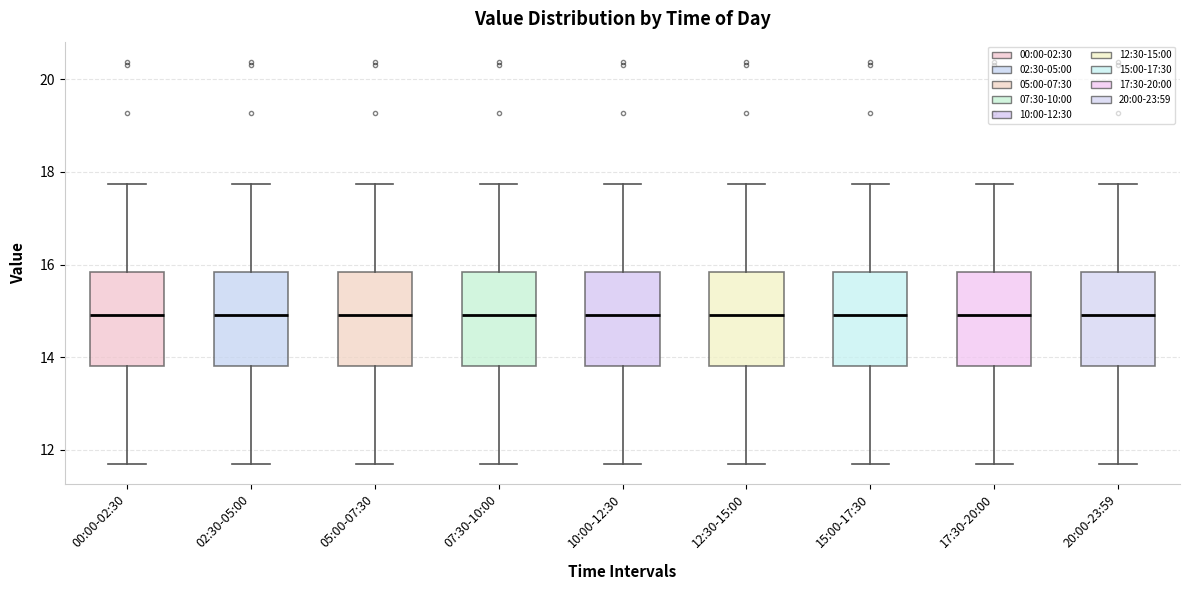

Where is the lower edge of the box for 07:30-10:00 on the y-axis? The values are not printed on the chart, so give them approximately, as read against the axis.

13.8